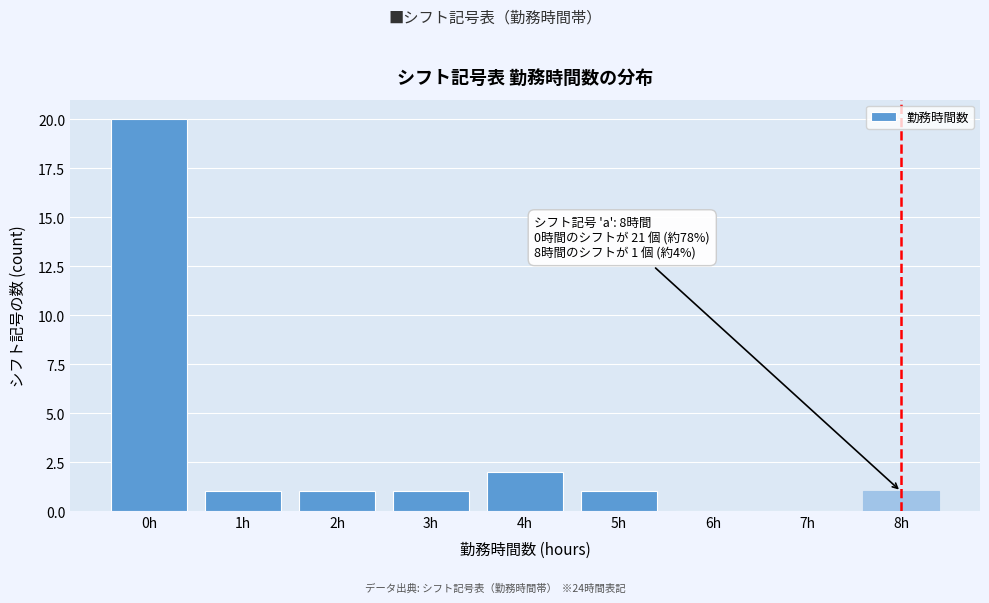

Reading right to left, list all the values displayed in this chart.

8h=1	7h=0	6h=0	5h=1	4h=2	3h=1	2h=1	1h=1	0h=20